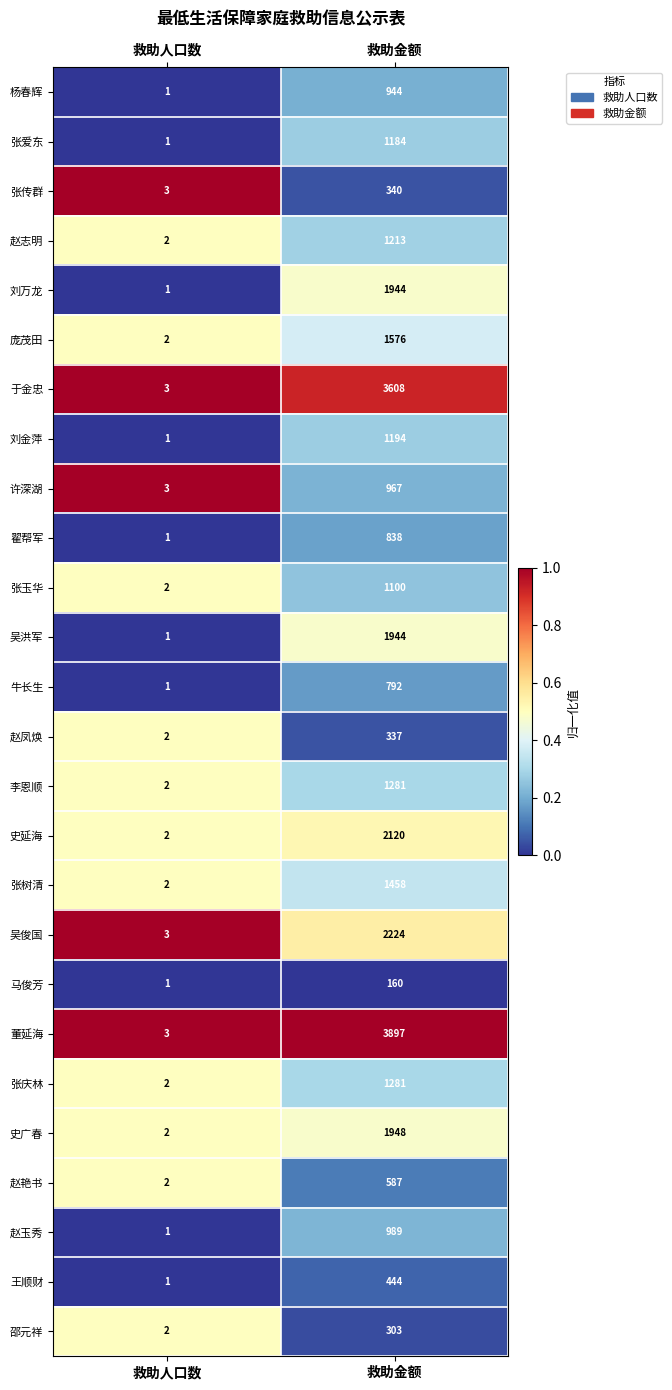

Rank the categories by 张传群 value from lowest to highest.

救助人口数, 救助金额